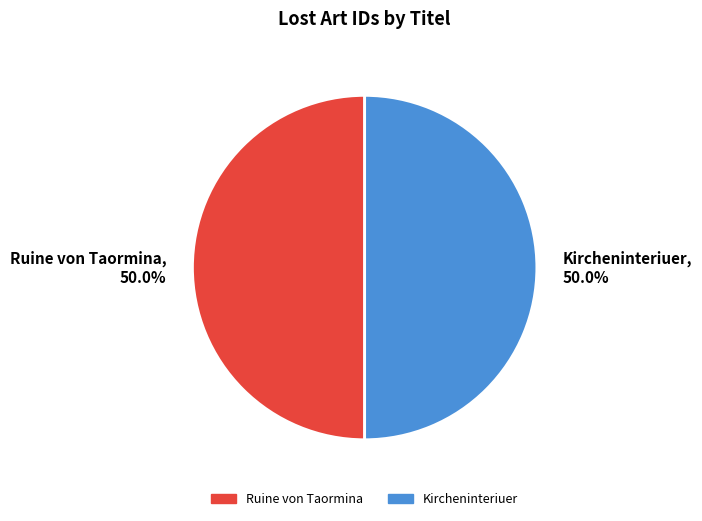

Do Ruine von Taormina and Kircheninteriuer together represent more than half of the pie?

Yes